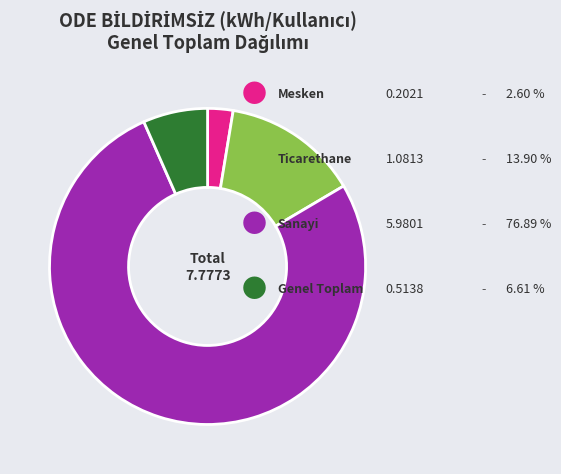

Is there any slice that represents more than half of the pie?

Yes